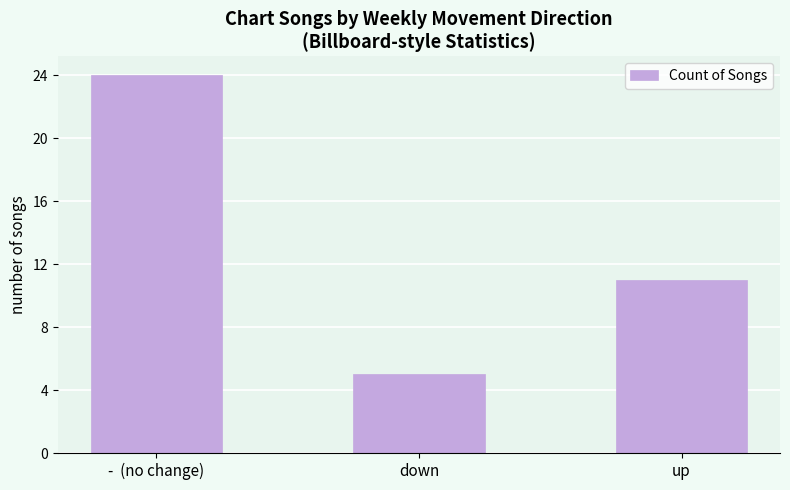

Between -  (no change) and up, which is larger?

-  (no change)